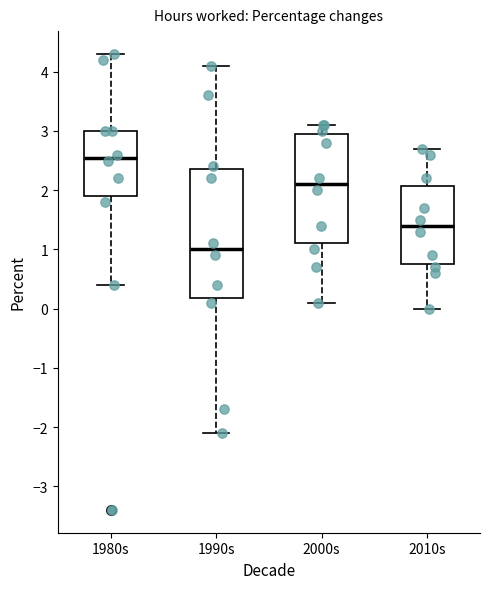

Which box's median line is the highest?

1980s